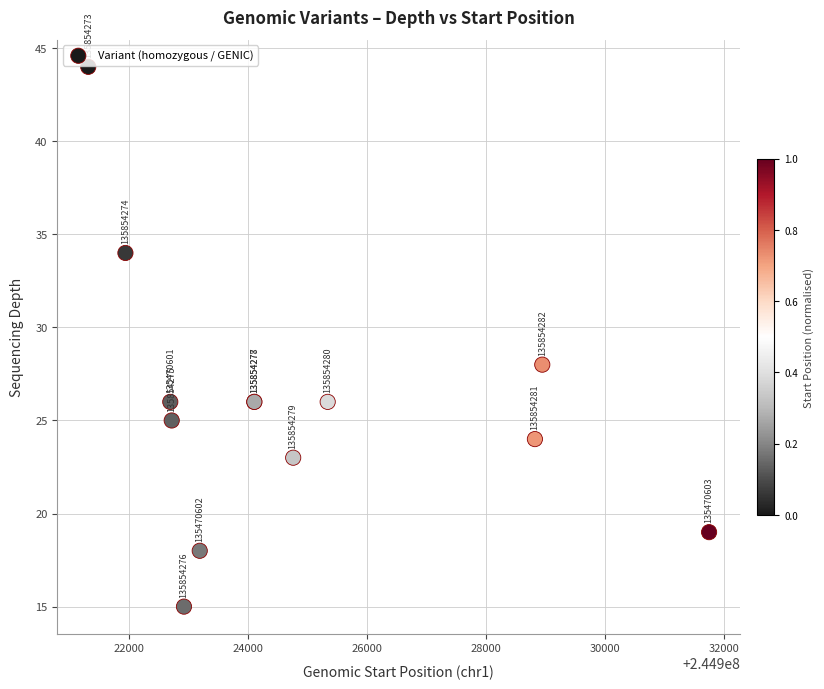

What Y value in the scatter plot is closest to 29?

28